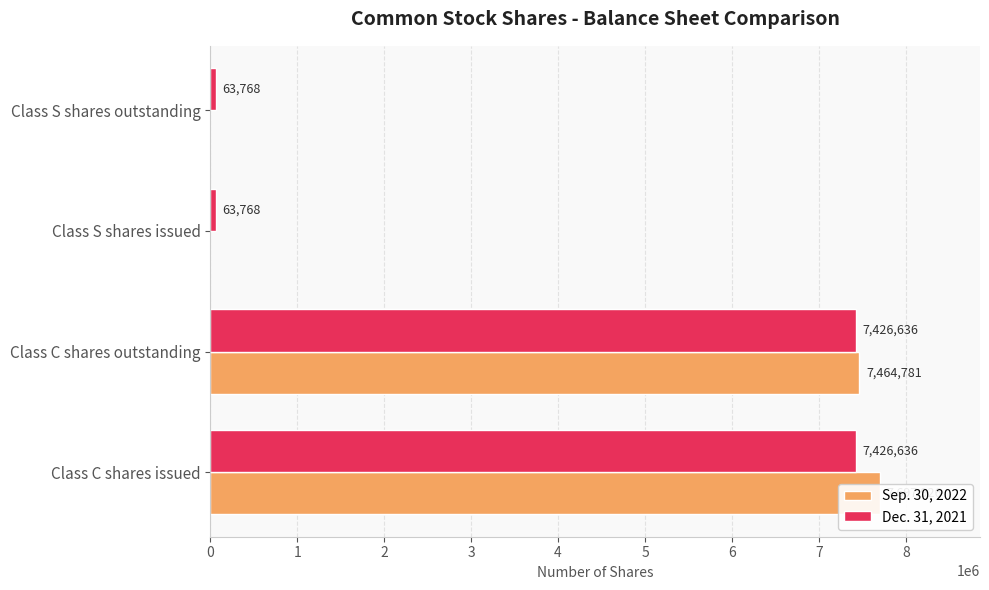

Between Class S shares issued and Class C shares outstanding, which is larger?

Class C shares outstanding